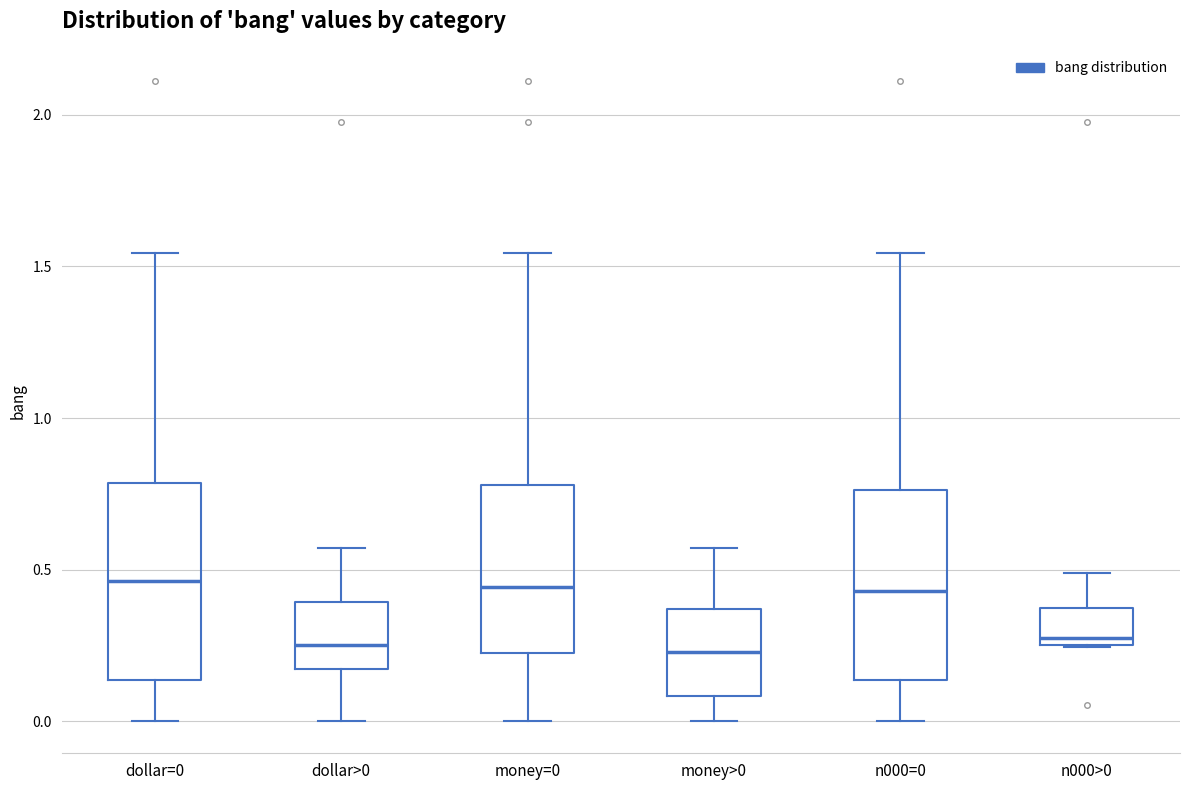

Where does the lower whisker of the box for dollar>0 end on the y-axis? The values are not printed on the chart, so give them approximately, as read against the axis.

0.00